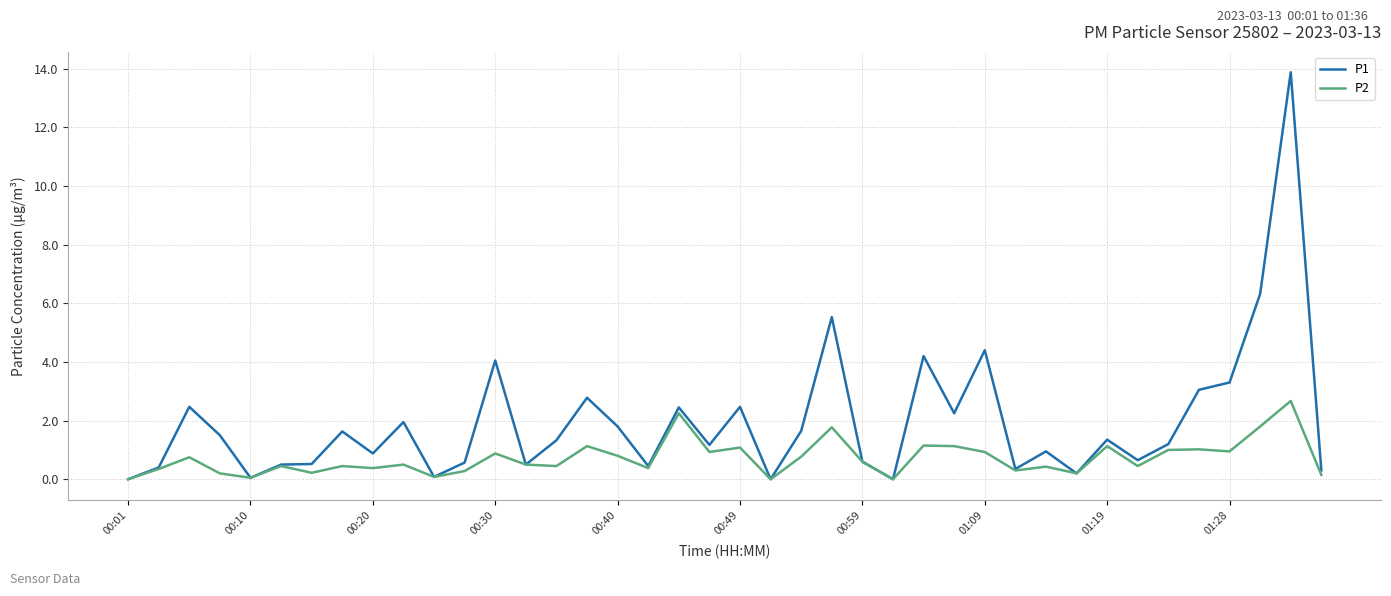

What is the average value of the P1 series?

1.9